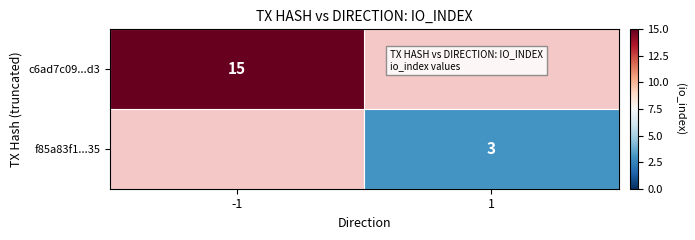

Is it true that c6ad7c09...d3 equals 15 at -1?

True